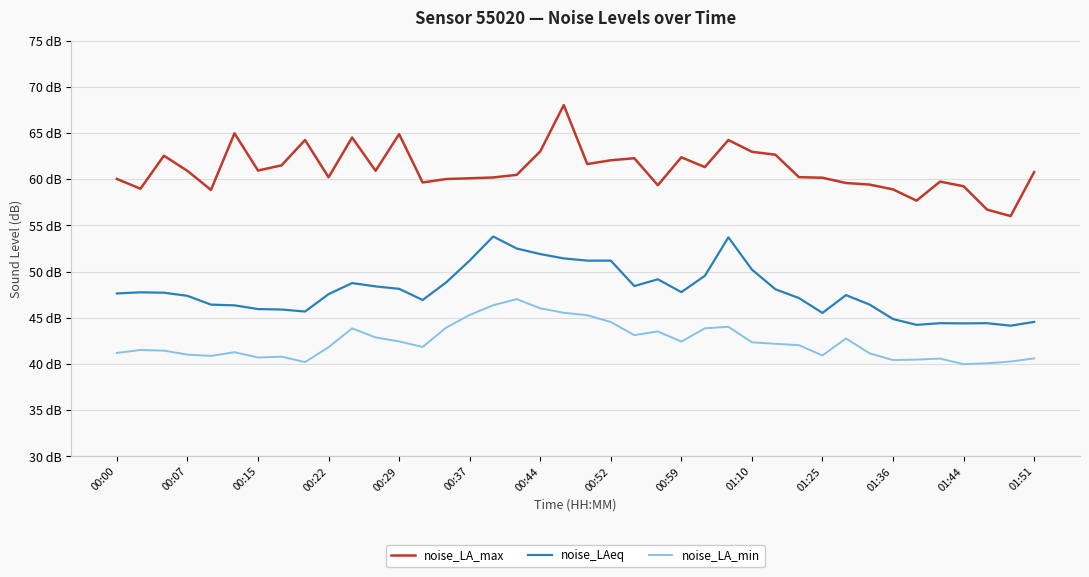

Does the chart have visible grid lines?

Yes